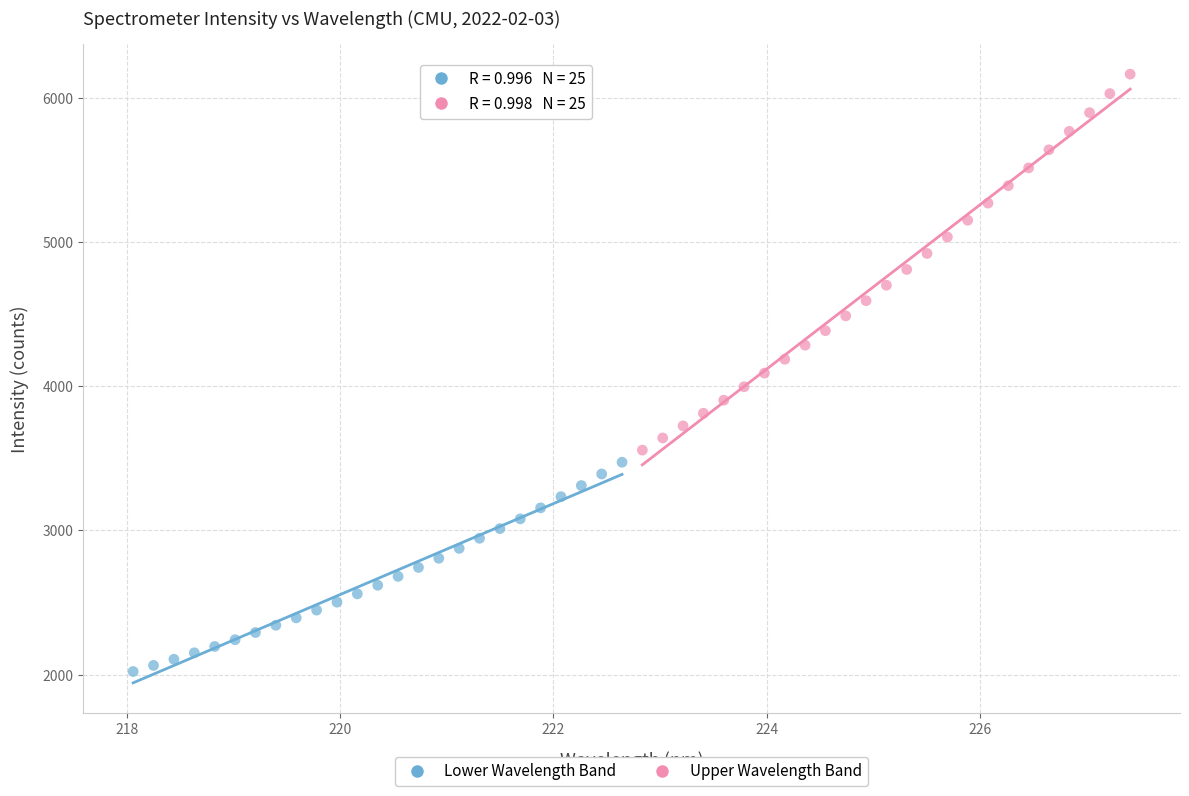

Which series contains the highest Y value?

Upper Wavelength Band